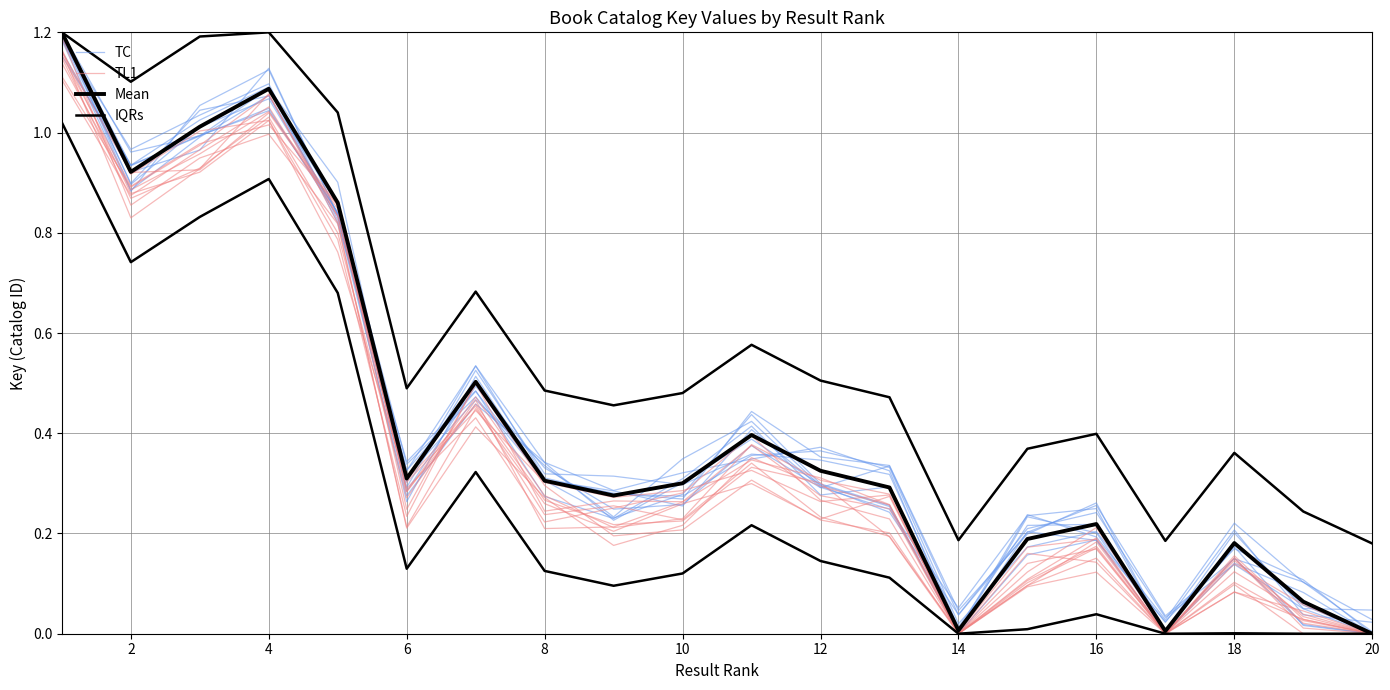

What is the difference between the highest and lowest values at 12?

0.3